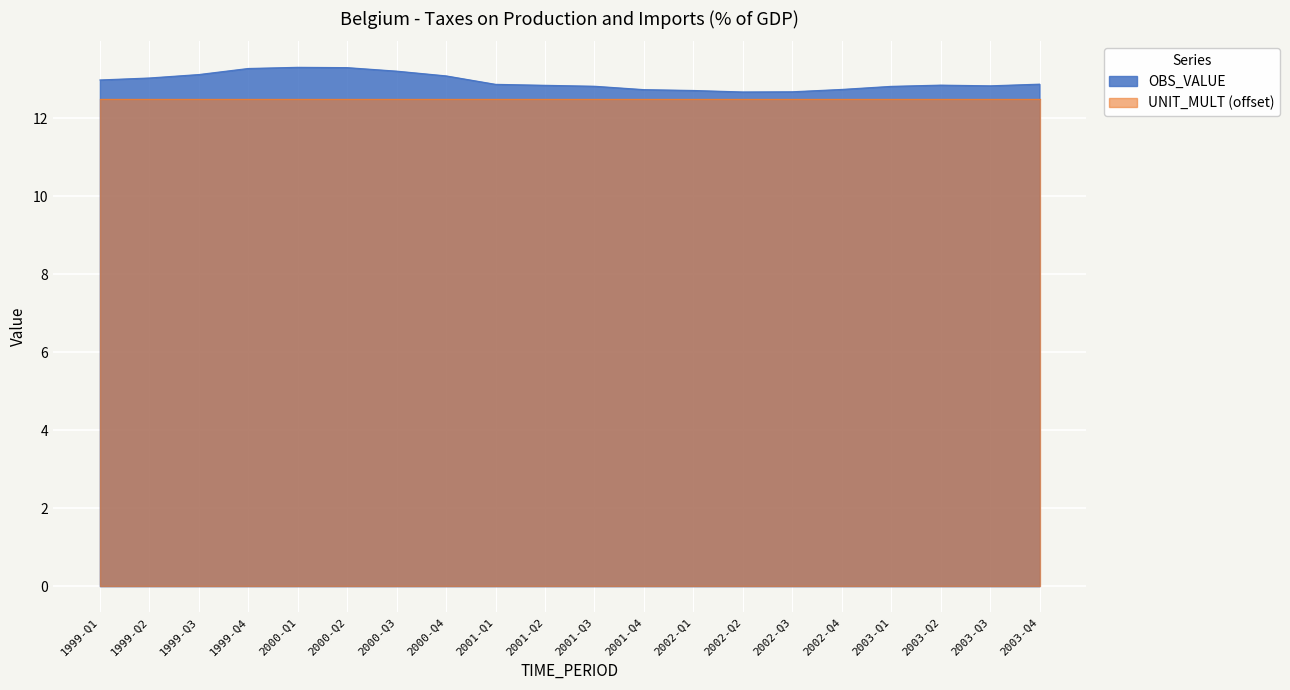

What is the ratio of the value at 2003-Q1 to the value at 2000-Q3?

1.0